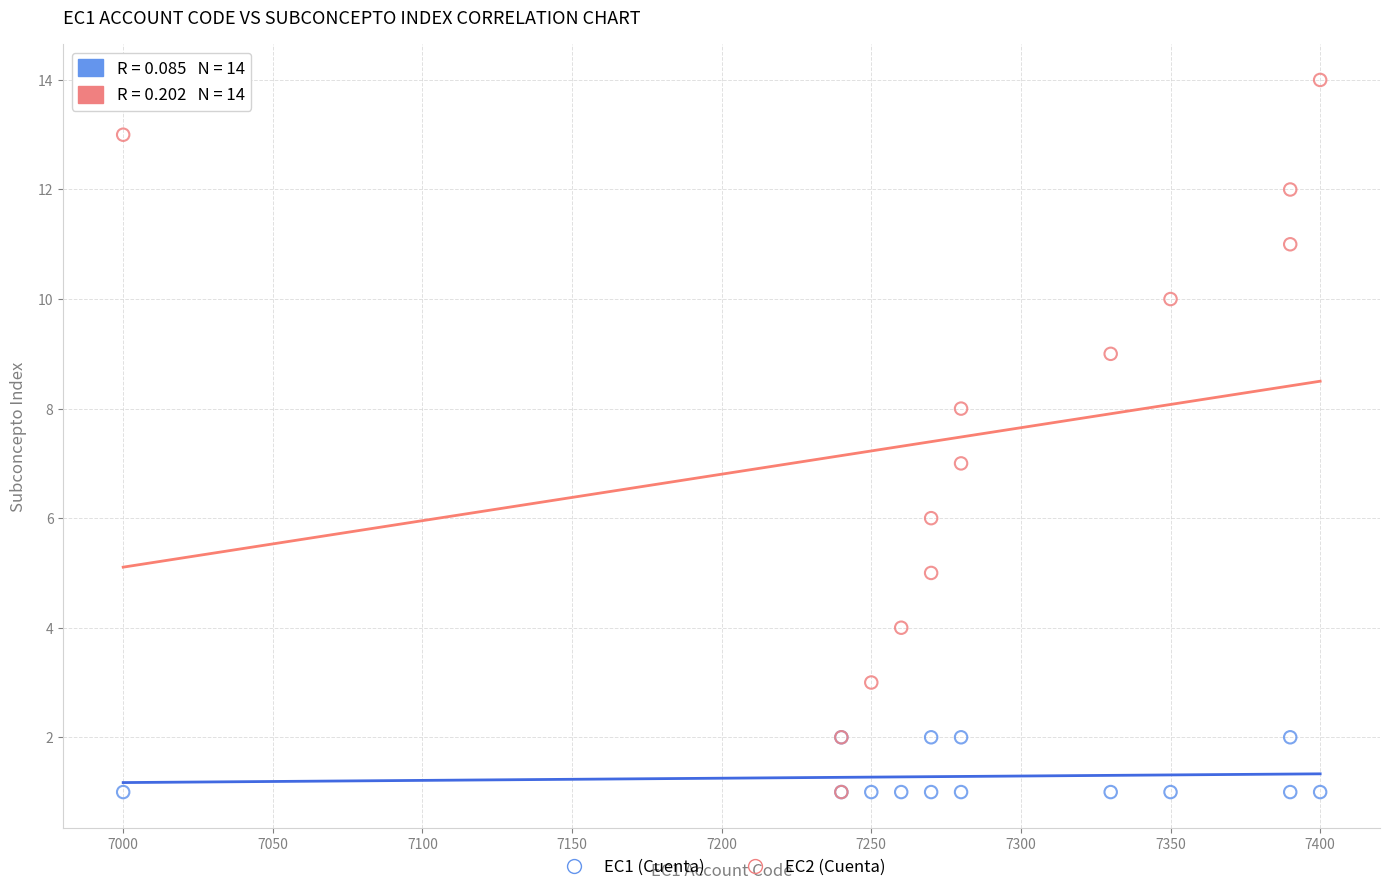

Which series has the largest Y range (max minus min)?

EC2 (Cuenta)